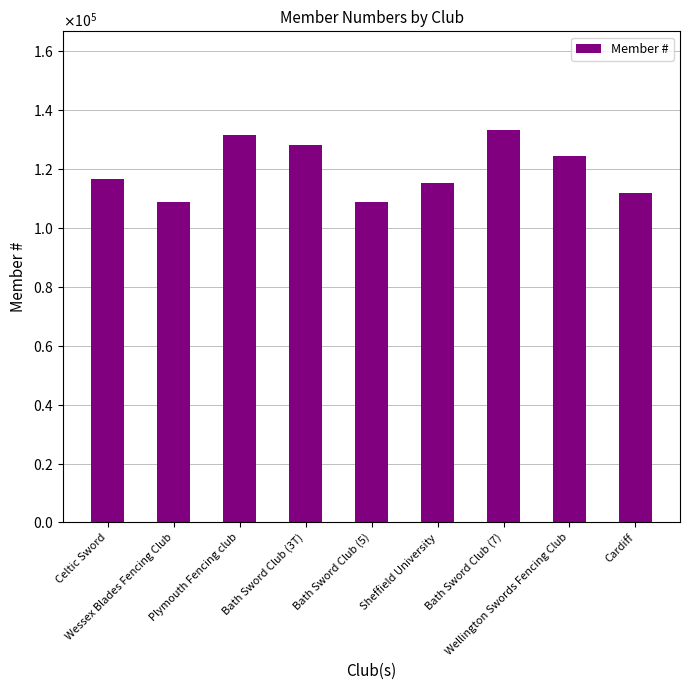

Are the bars horizontal?

No